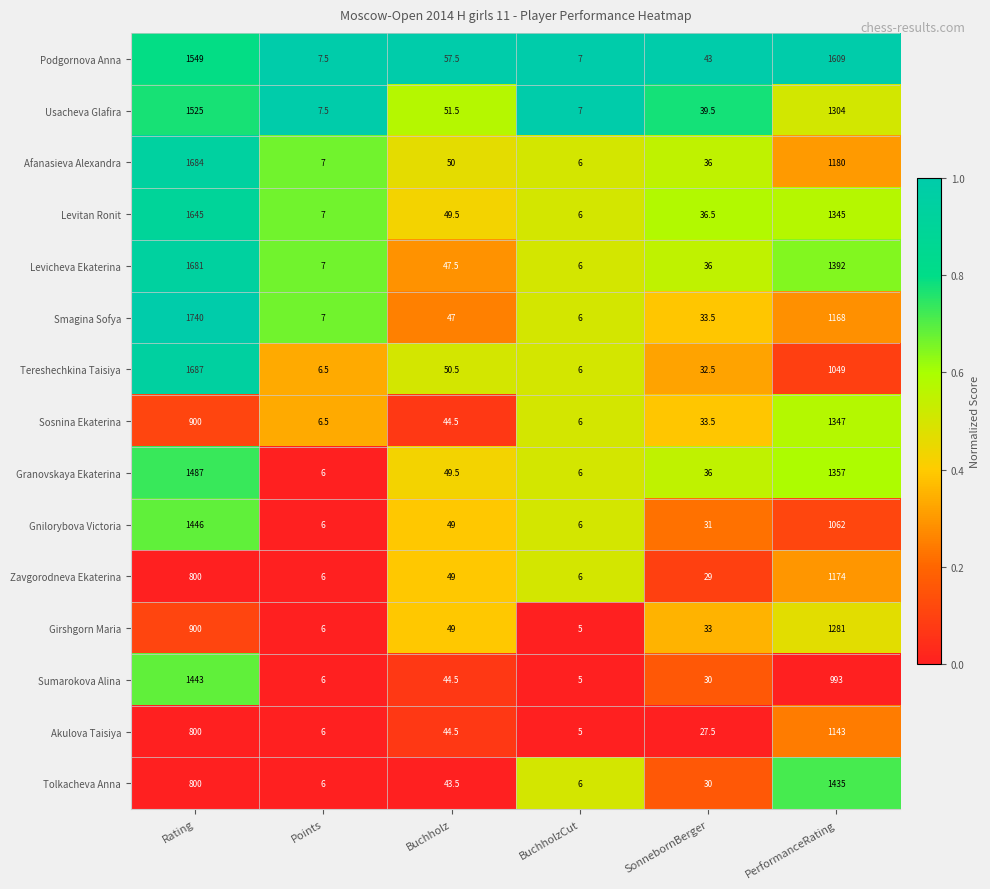

What is the minimum value for Tereshechkina Taisiya?

6.0